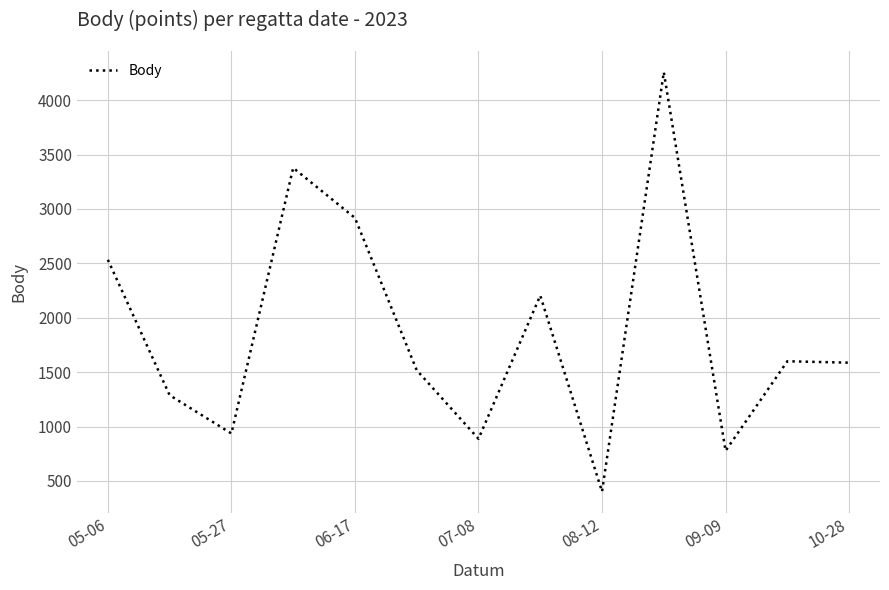

What is the minimum value shown in the chart?

402